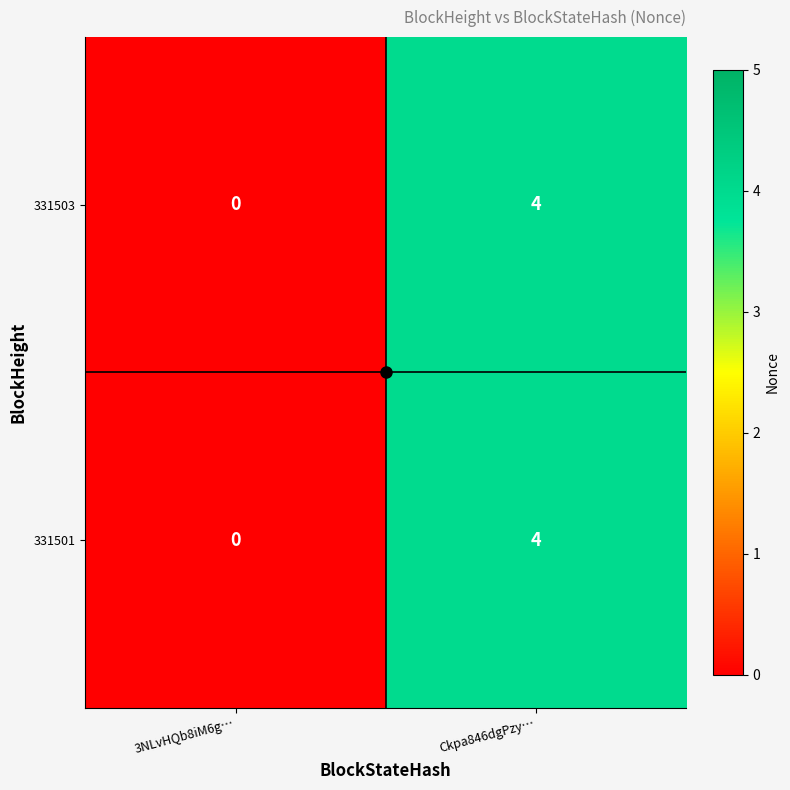

Which category has the highest value in the 331503 series?

Ckpa846dgPzy…